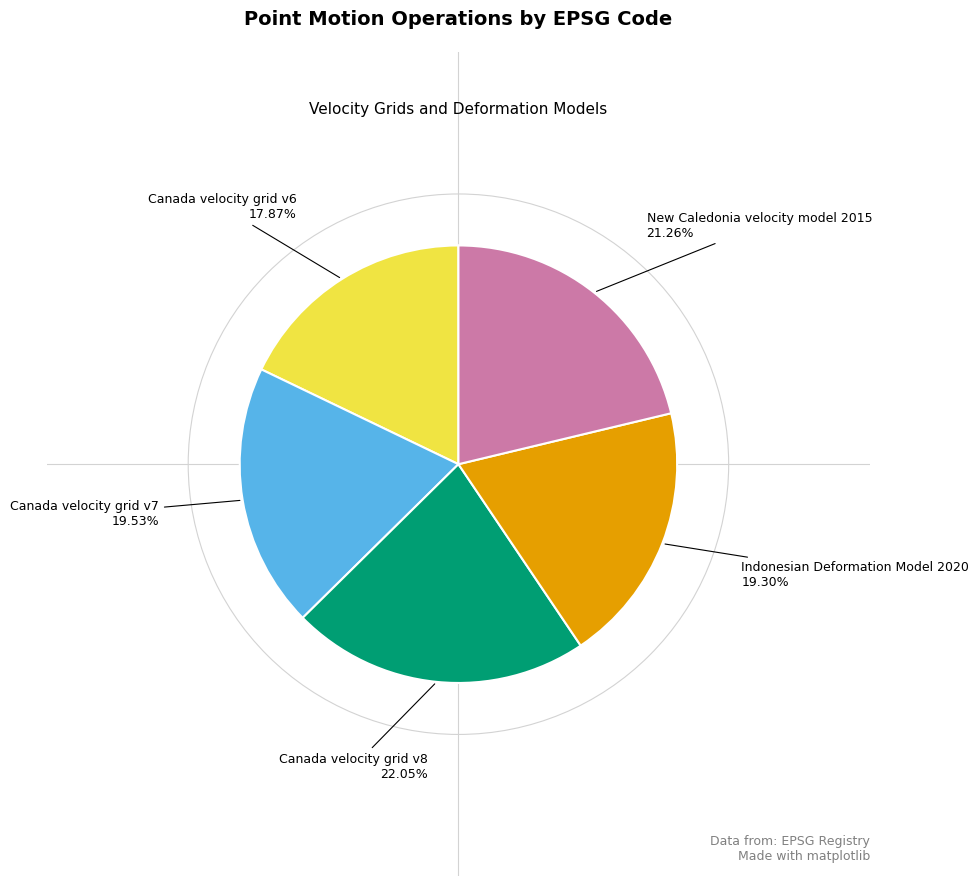

Is there a majority slice in this chart?

No